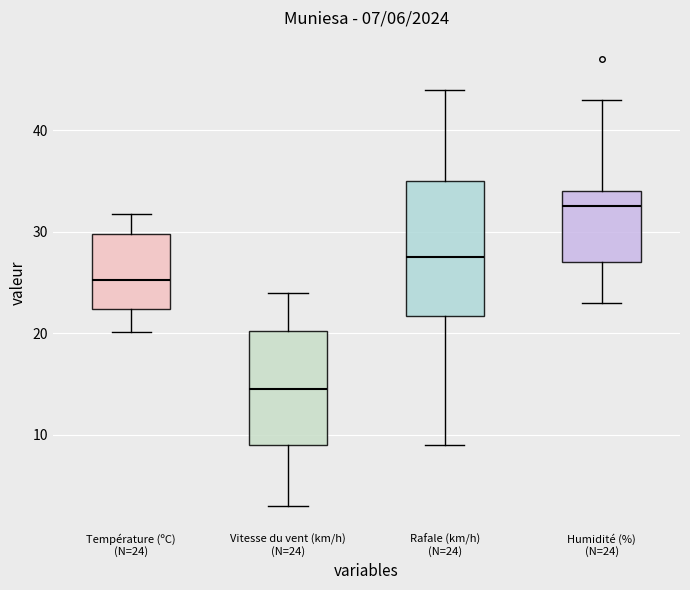

Comparing the boxes themselves (not the whiskers), which one is the tallest?

Rafale (km/h) (N=24)